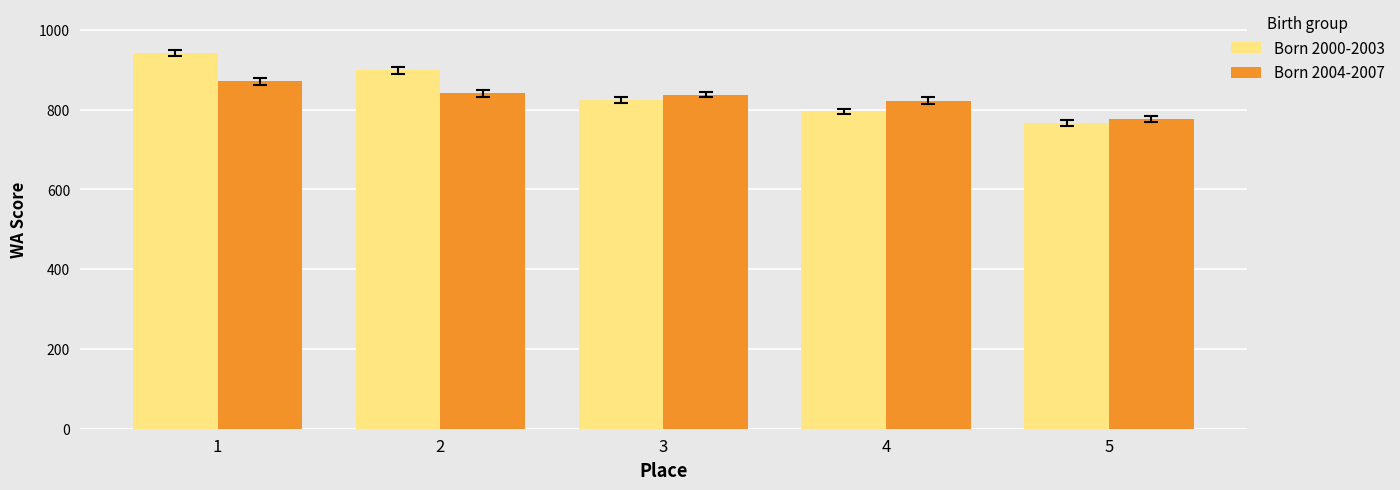

Which category has the lowest value in the Born 2000-2003 series?

5